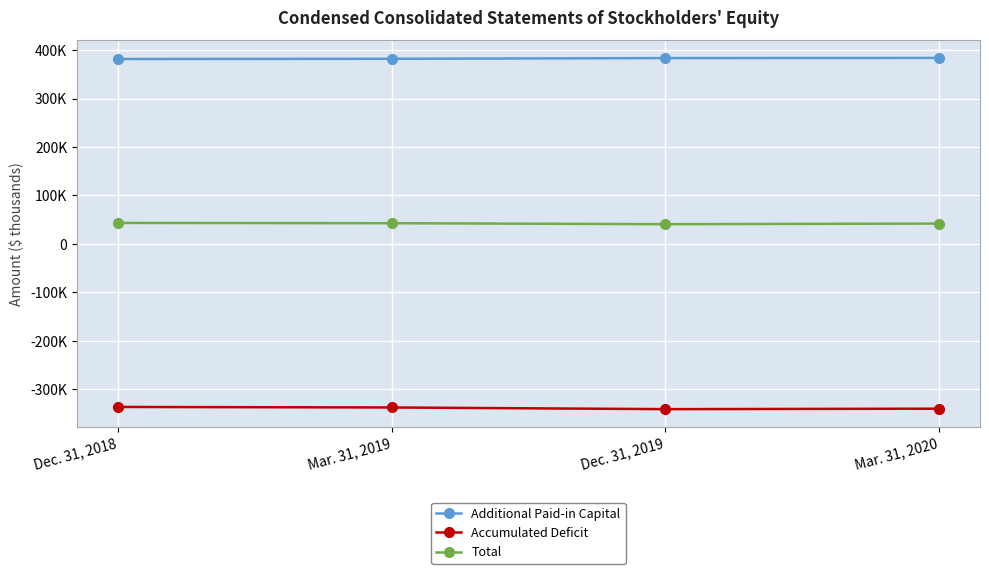

Is the value of Accumulated Deficit at Dec. 31, 2019 greater than the value of Total at Mar. 31, 2019?

No